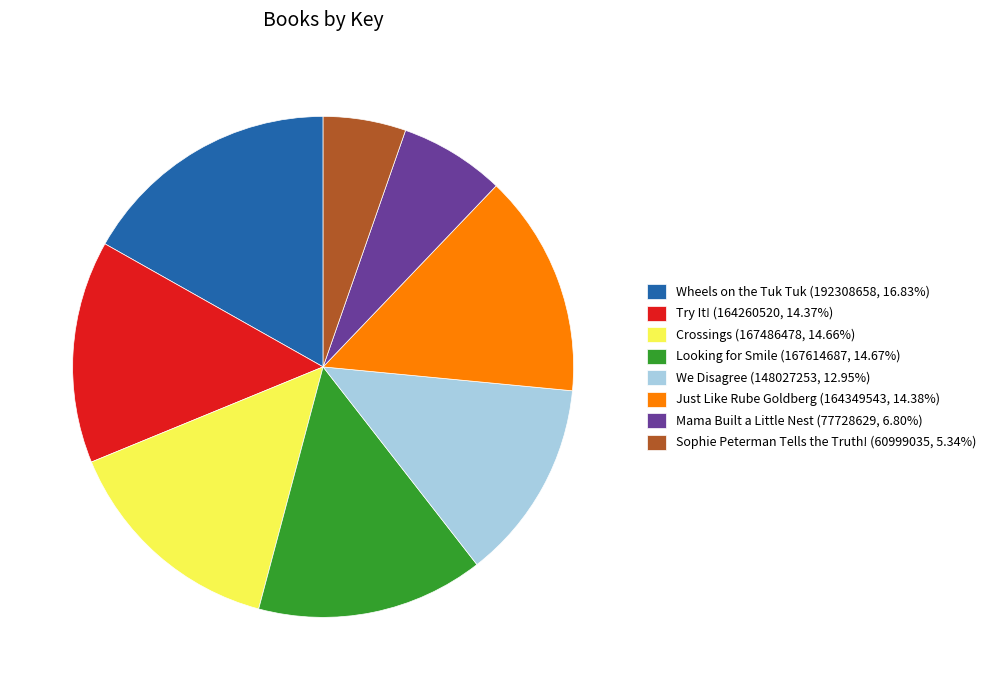

How many slices are in this pie chart?

8